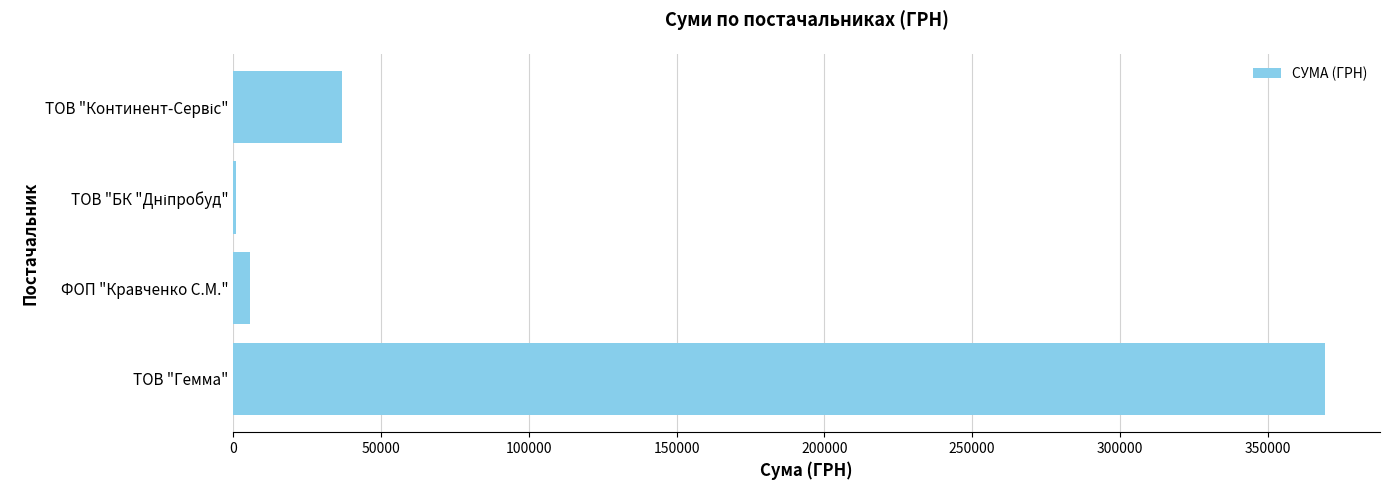

The chart shows a value of 369519.6 at ТОВ "Гемма". True or false?

True